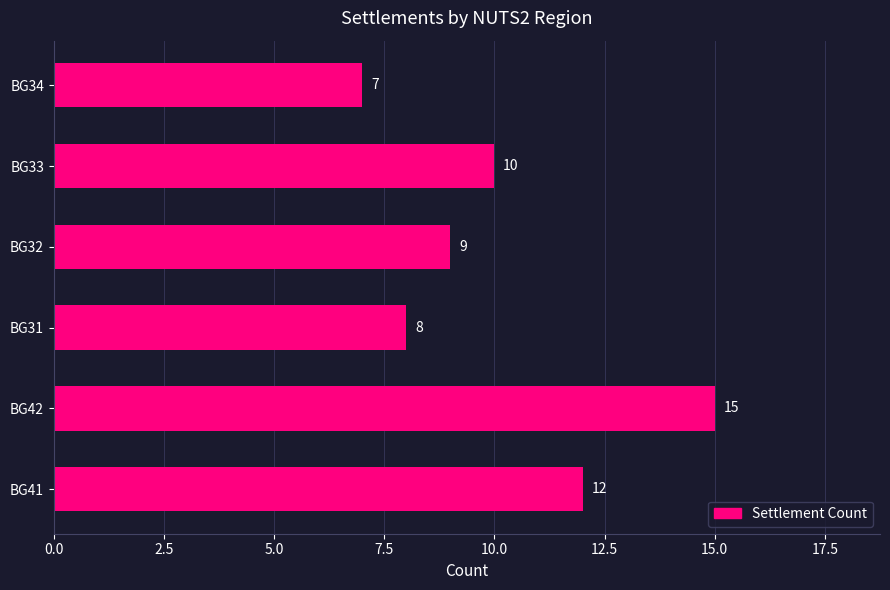

Read the value at BG41.

12